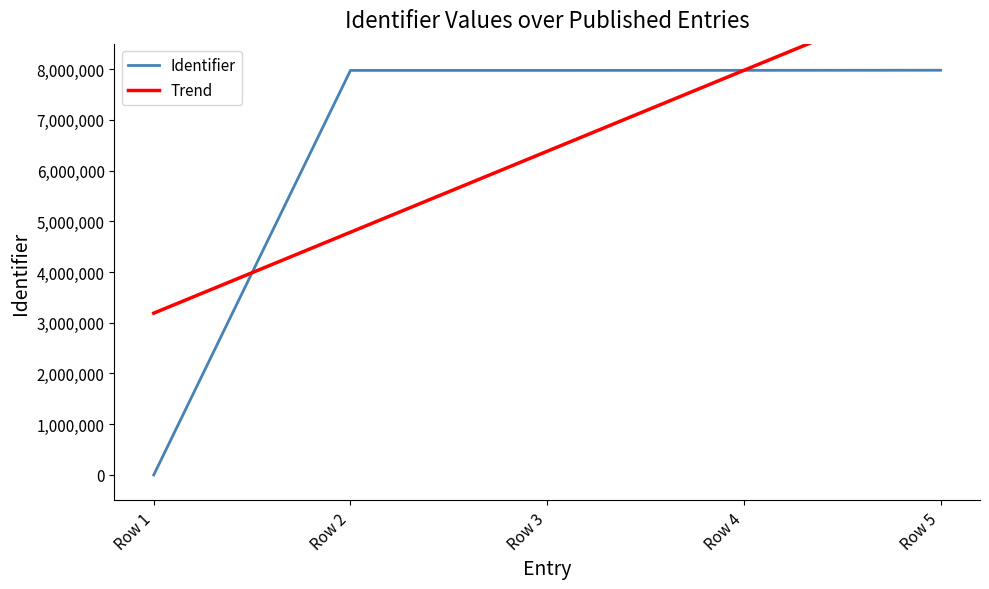

Reading left to right, what are all the values shown in this chart?

Identifier: 0.0	7973083.0	7973102.0	7974211.0	7976303.0
Trend: 3188593.0	4783966.4	6379339.8	7974713.2	9570086.6